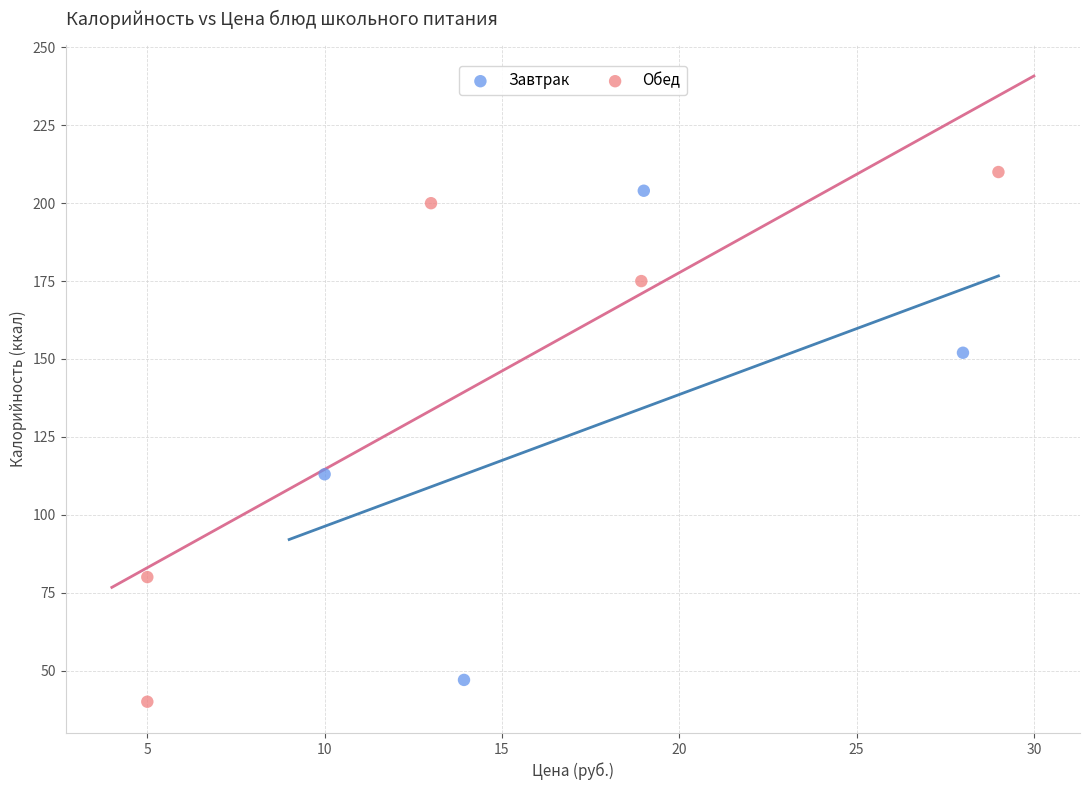

Which series has the widest spread of Y values?

Обед